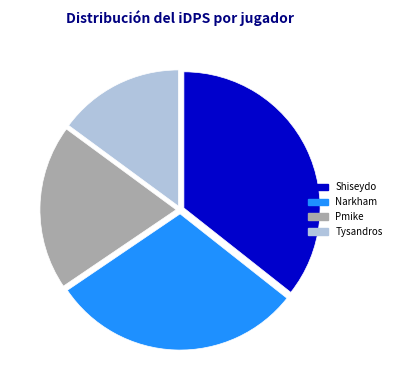

Which has a higher value, Tysandros or Shiseydo?

Shiseydo